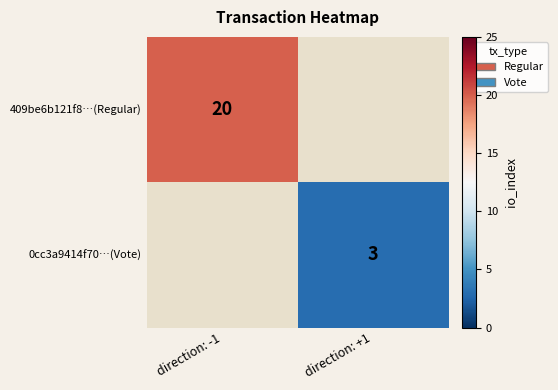

Which category has the highest value across all series?

direction: -1